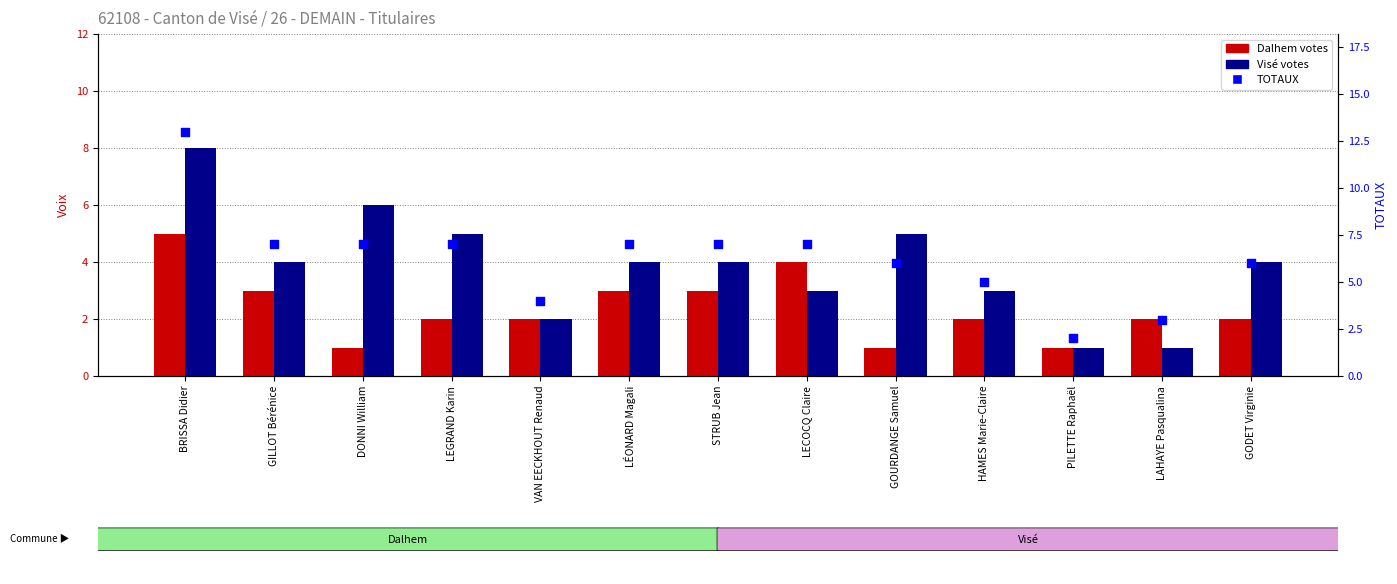

At which category is the sum across all series the highest?

BRISSA Didier